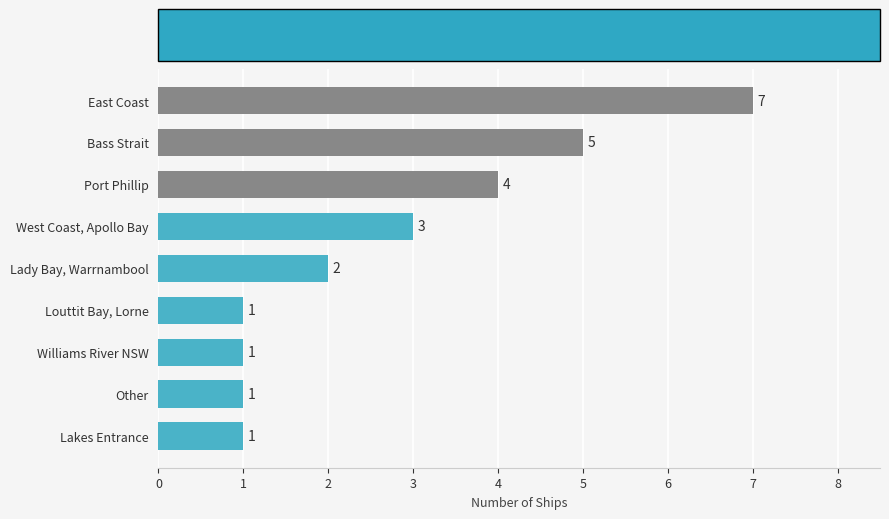

How many bars are there in total?

9